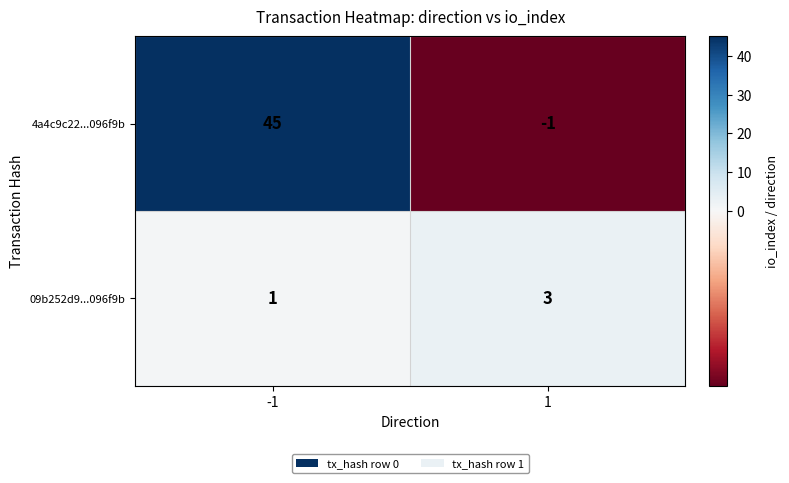

Which series has the widest spread of values?

4a4c9c22...096f9b